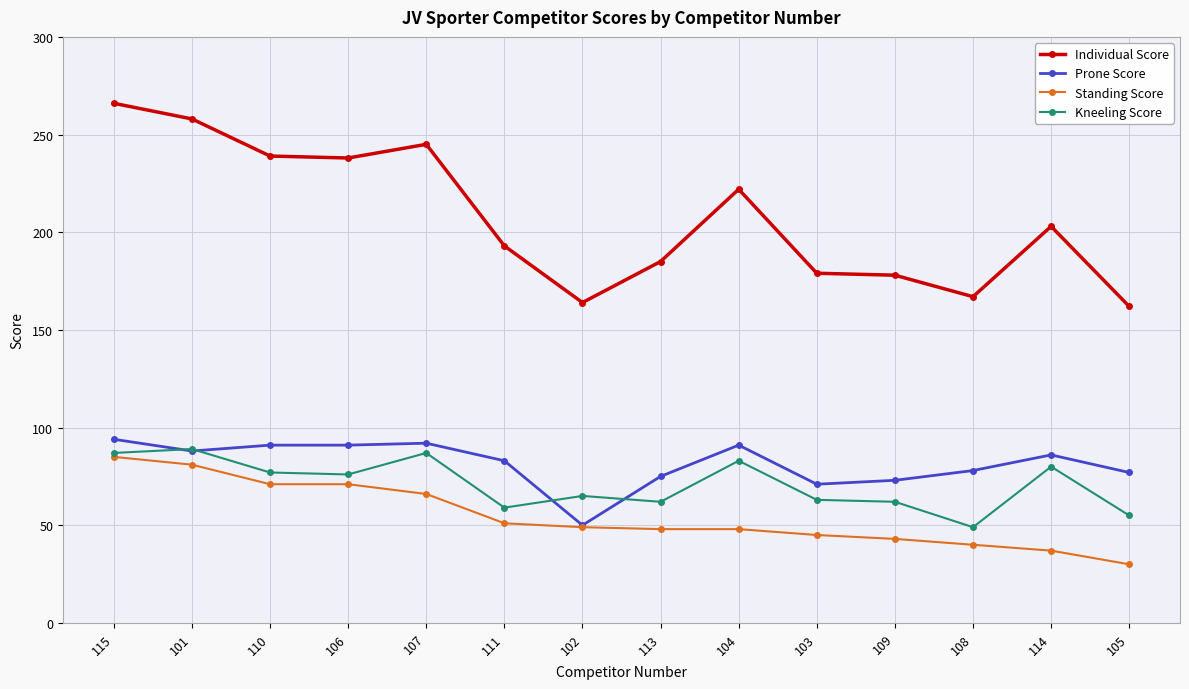

True or false: Kneeling Score and Individual Score cross at least once.

False